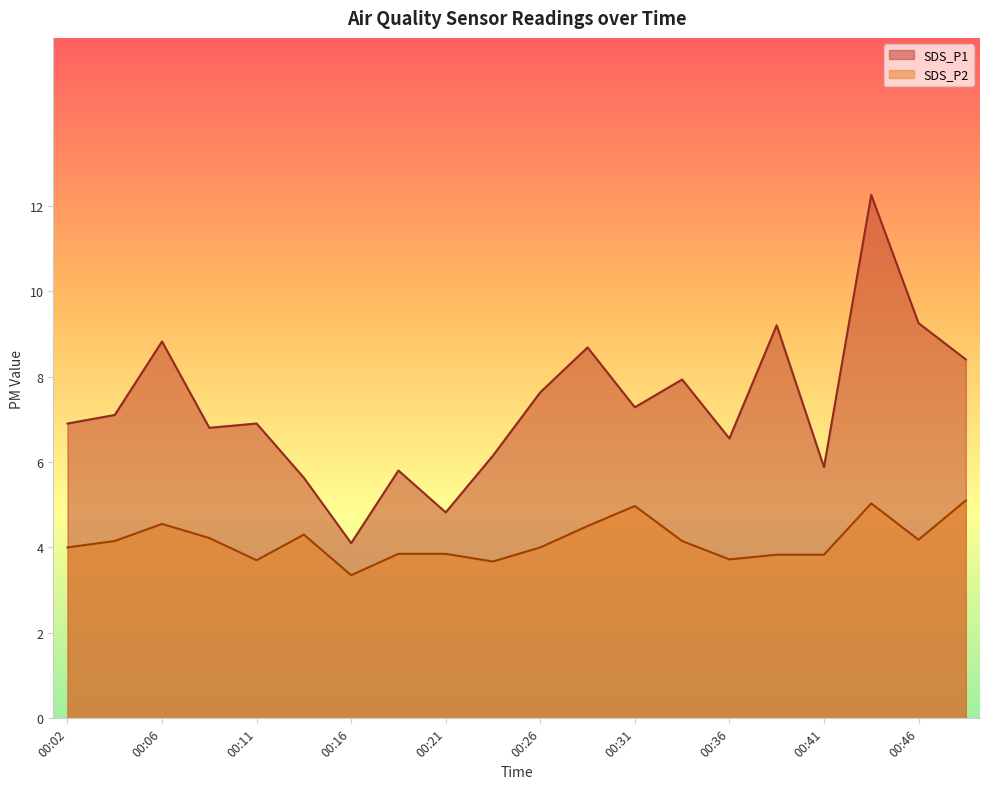

In SDS_P1, how many points are lower than both neighbors (excluding endpoints)?

6